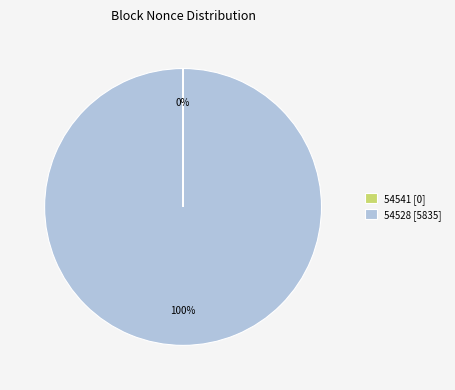

Is there a majority slice in this chart?

Yes